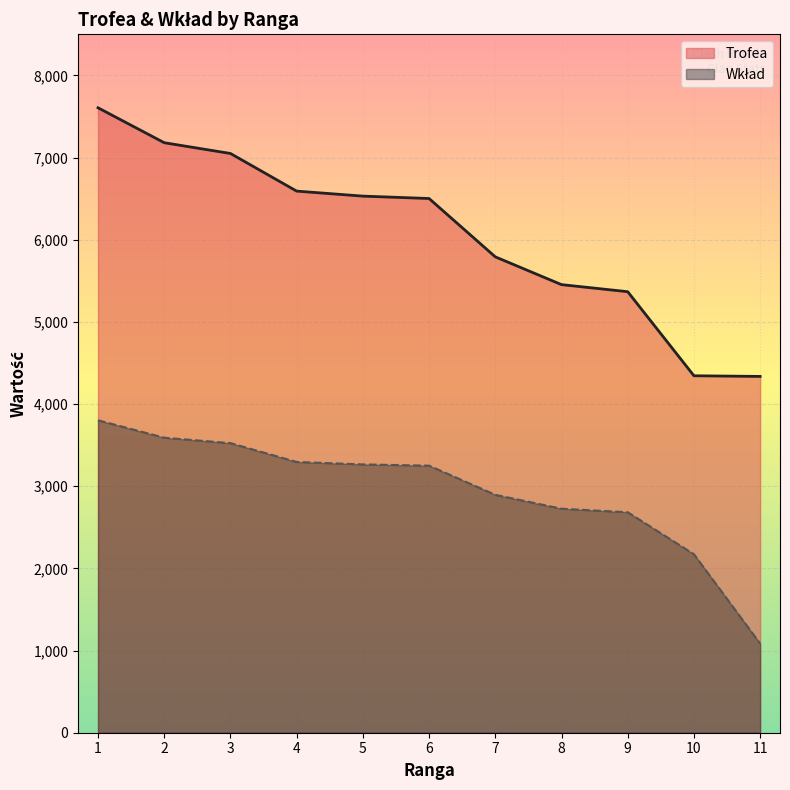

Which category has the highest value in the Trofea series?

1